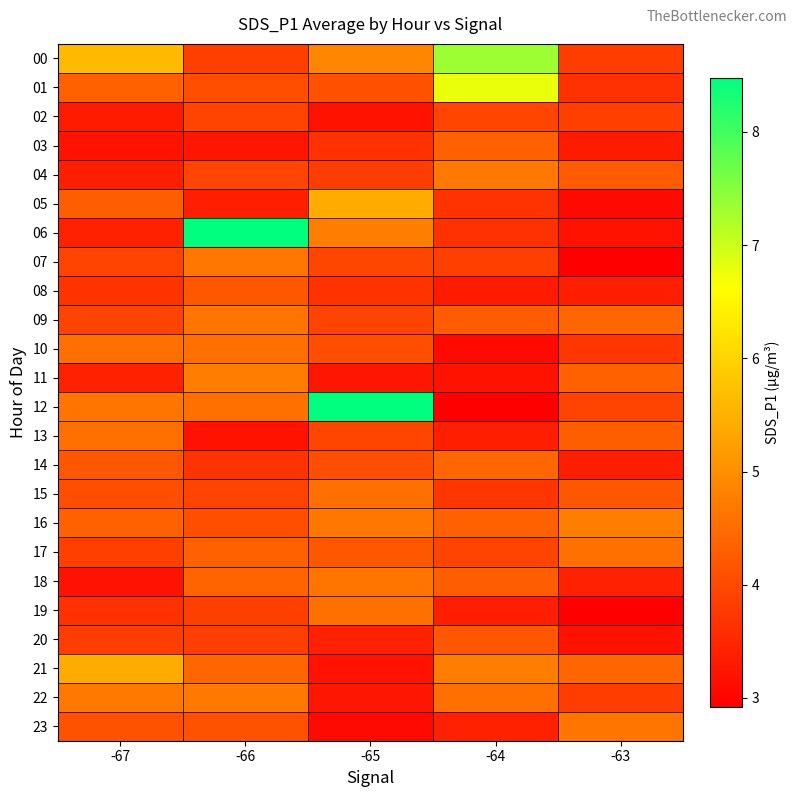

Count the number of data series in this chart.

24